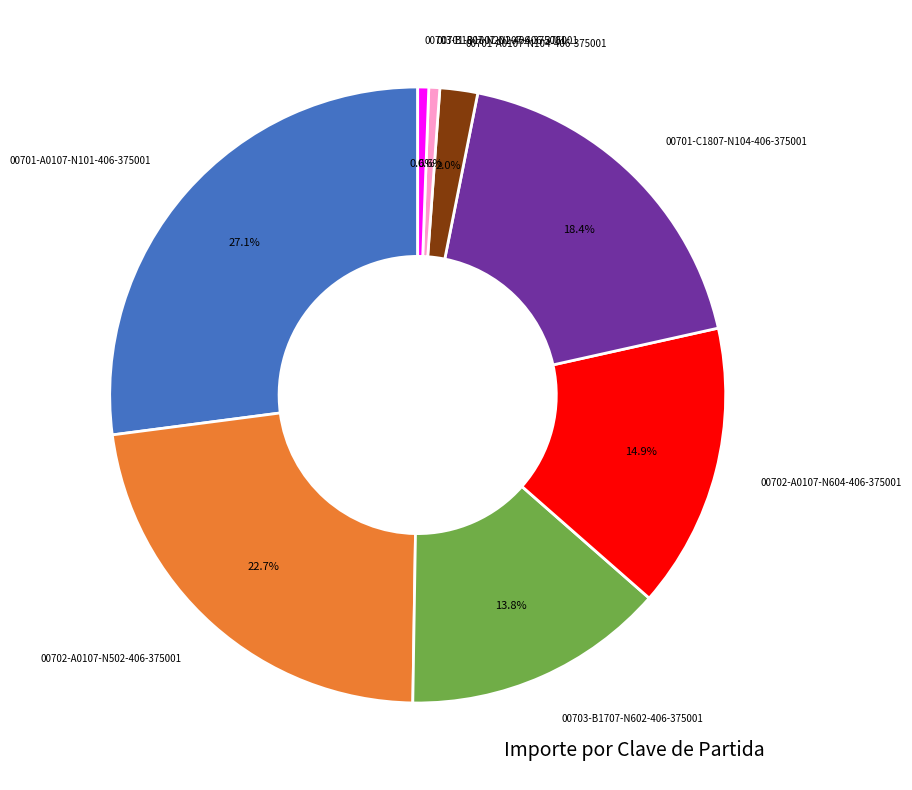

How many slices are in this pie chart?

8